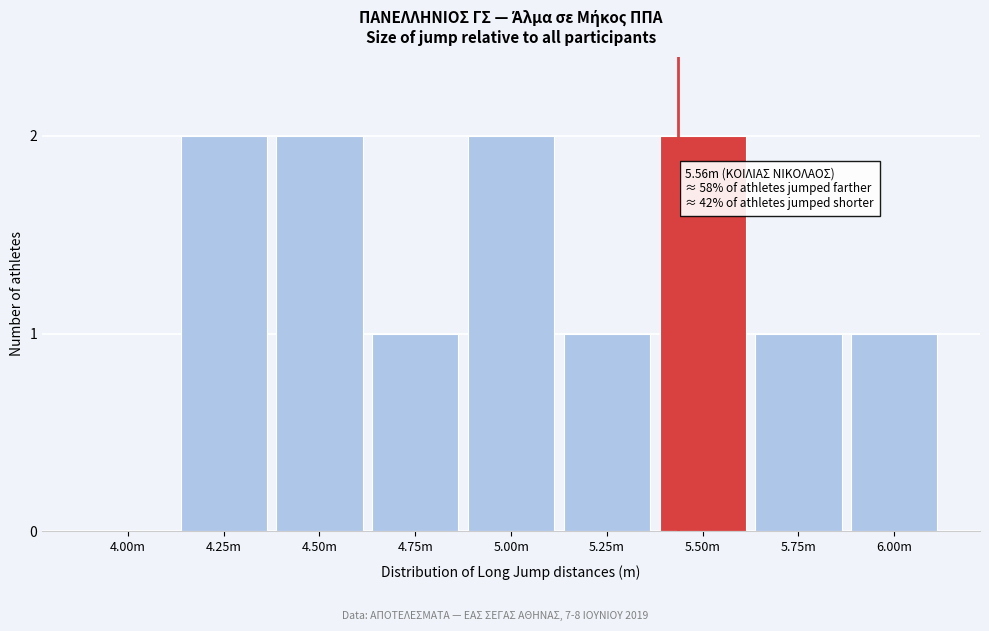

Reading left to right, extract all data points from this chart.

4.00m=0	4.25m=2	4.50m=2	4.75m=1	5.00m=2	5.25m=1	5.50m=2	5.75m=1	6.00m=1